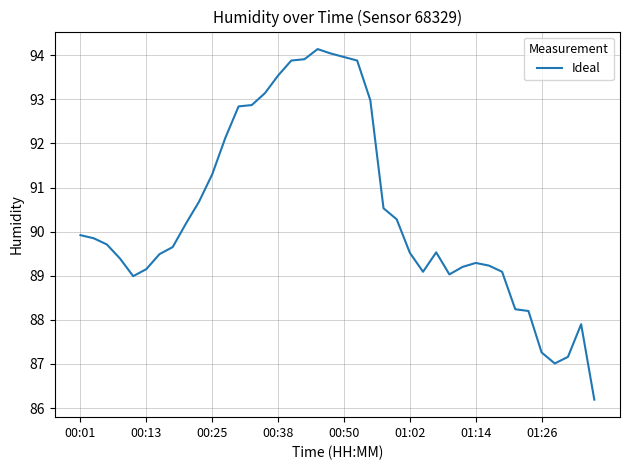

What is the minimum value shown in the chart?

86.2